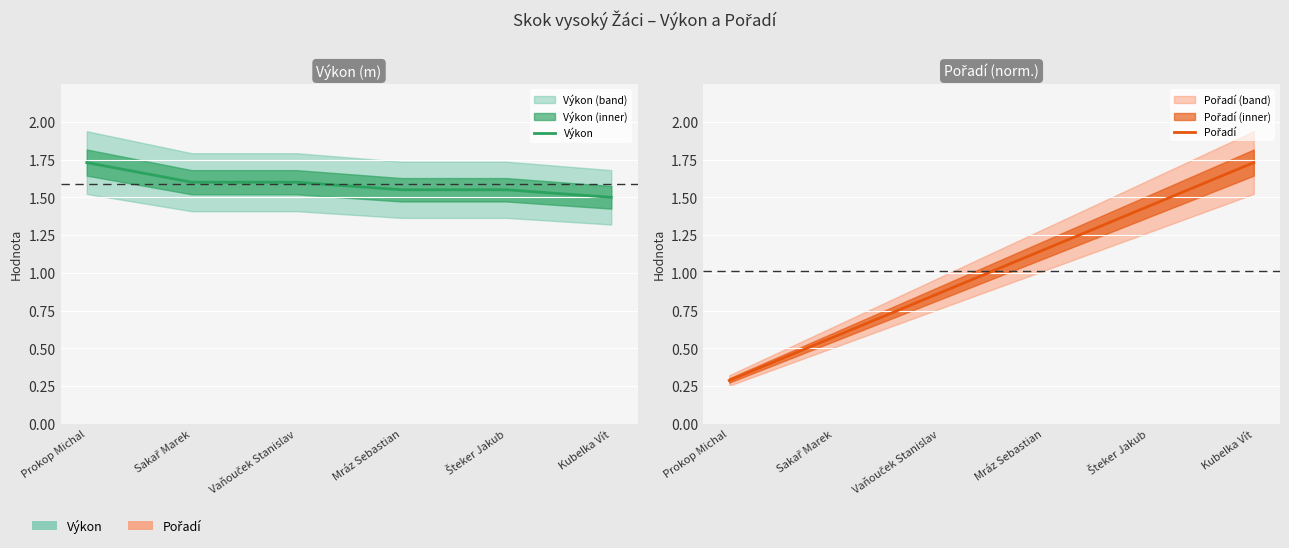

At Vaňouček Stanislav, list the series in order from largest to smallest.

Výkon, Pořadí